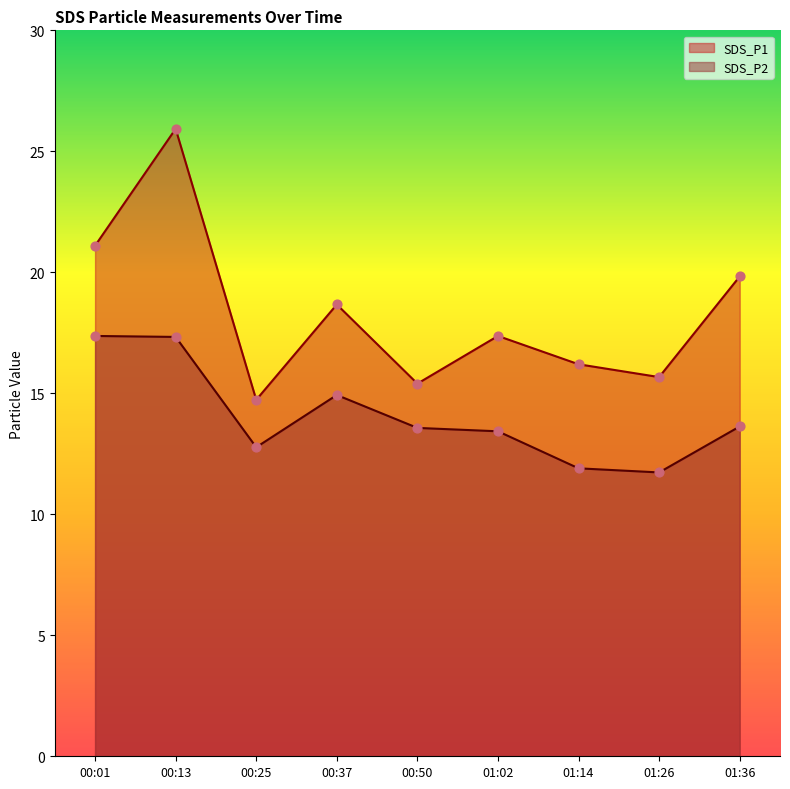

At which category is the sum across all series the highest?

00:13